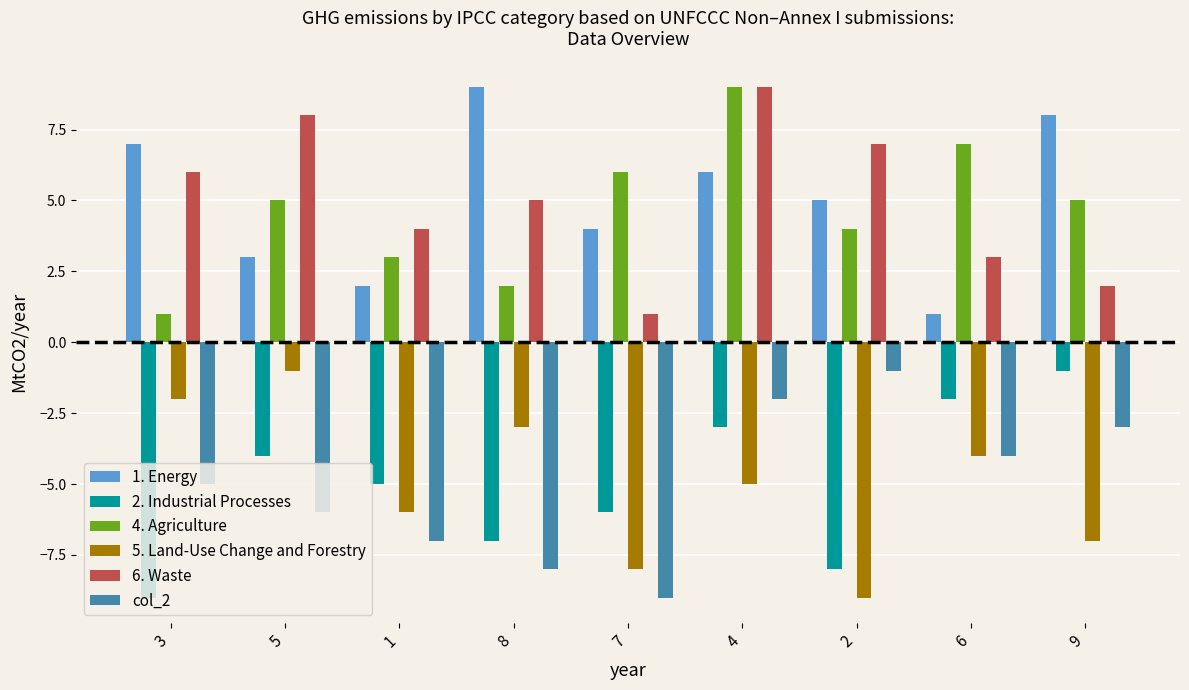

Which series changed the most between 3 and 2?

5. Land-Use Change and Forestry